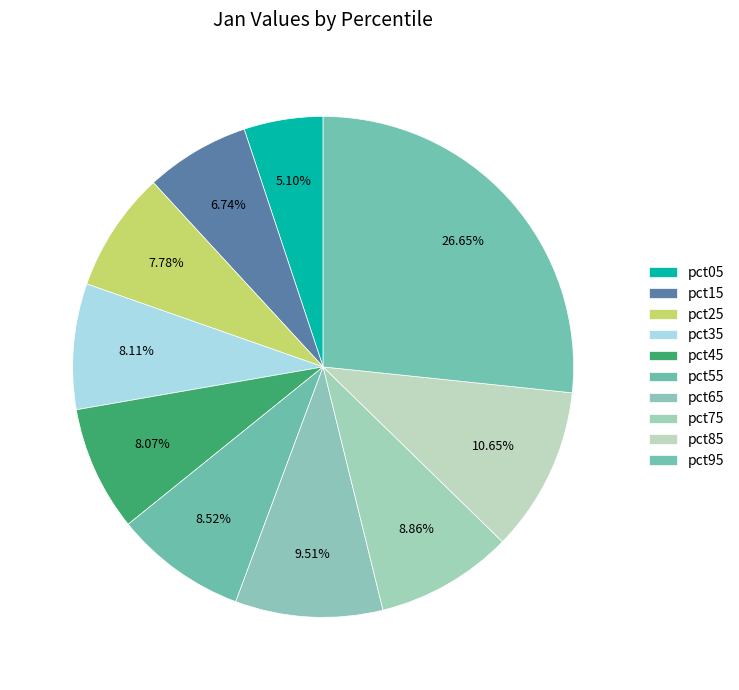

How many slices are in this pie chart?

10